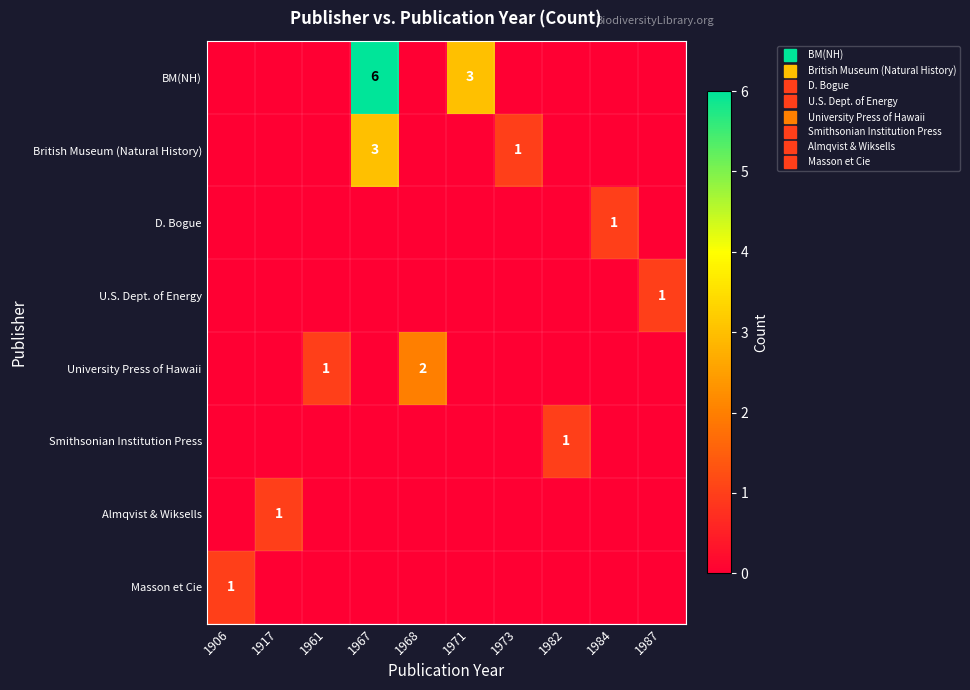

How many categories are shown in the chart?

10